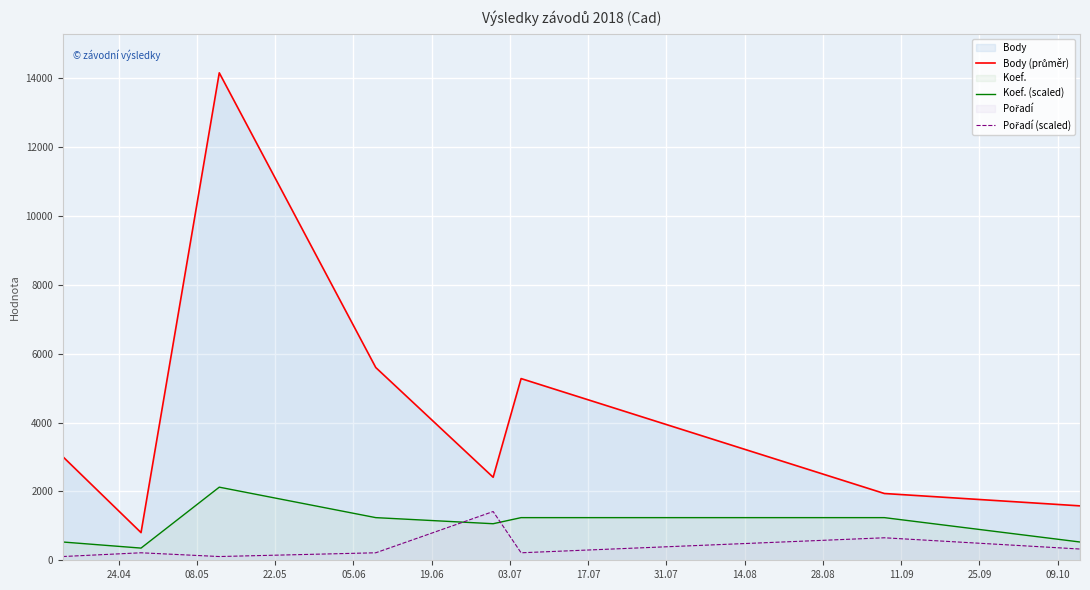

What is the difference between the second highest and minimum values in the Koef. (scaled) series?

885.1